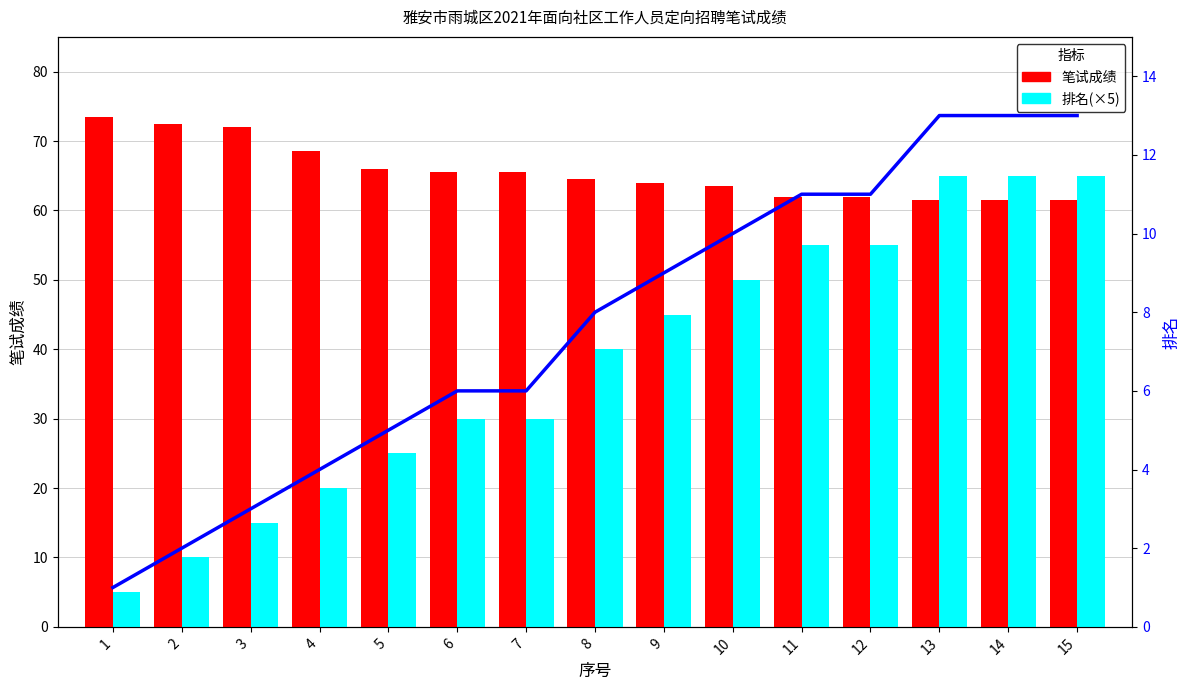

Which label corresponds to the smallest value in the chart?

1